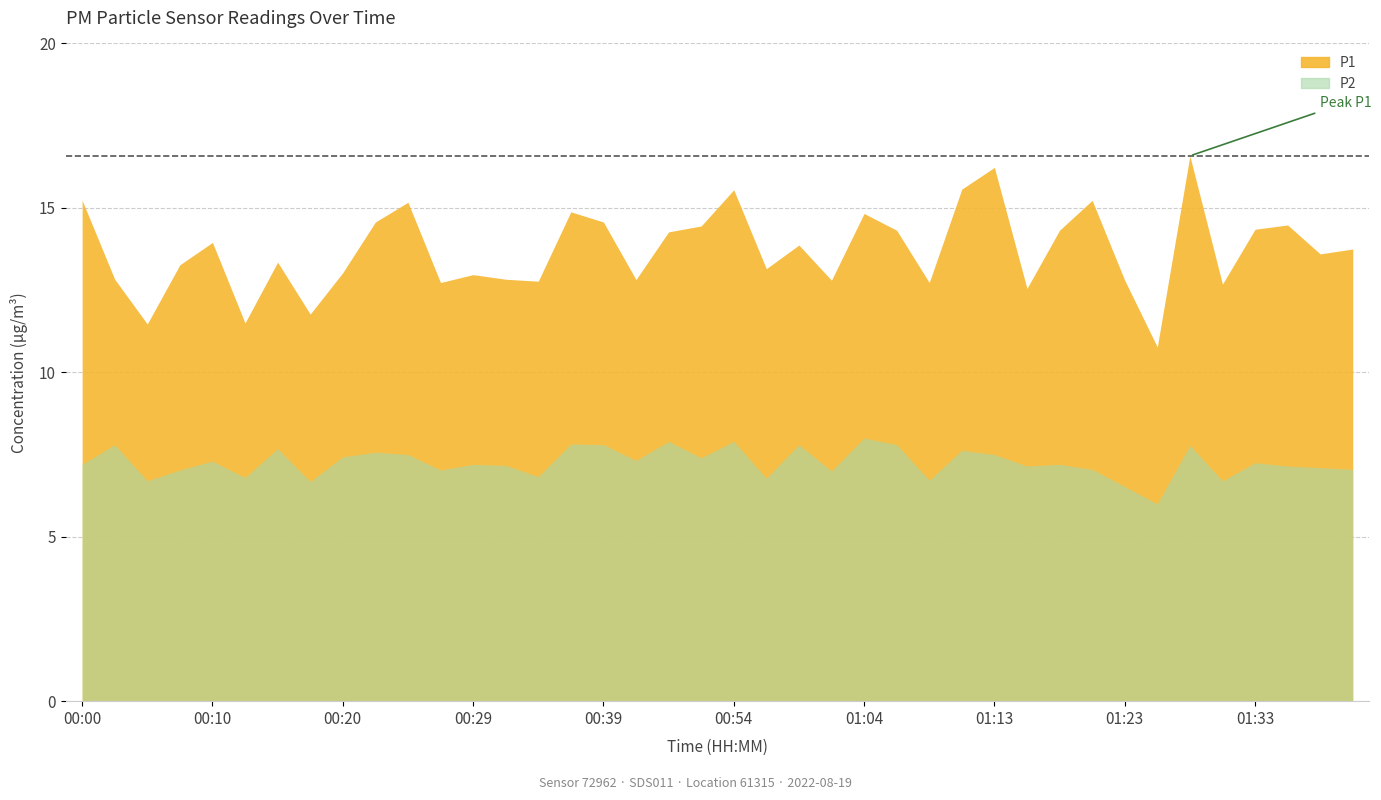

How many data points in P2 are above 7?

30